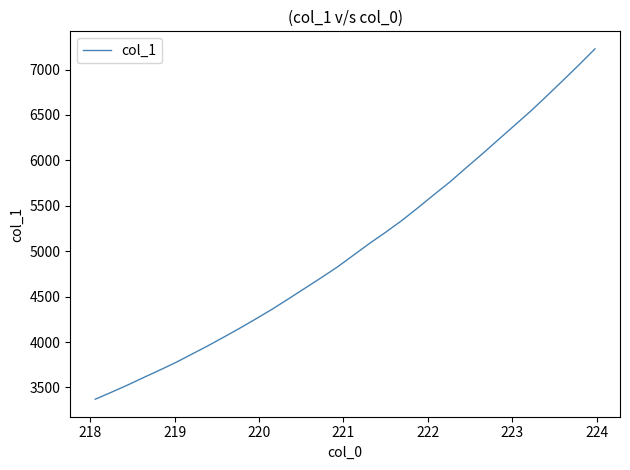

What is the smallest value displayed?

3370.9